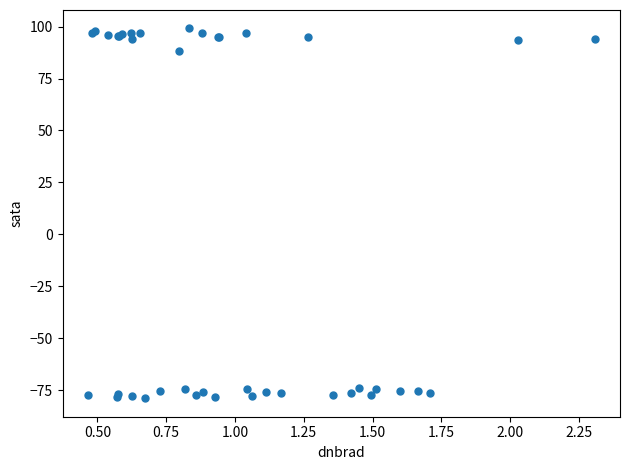

What Y value in the scatter plot is closest to 10?

88.3